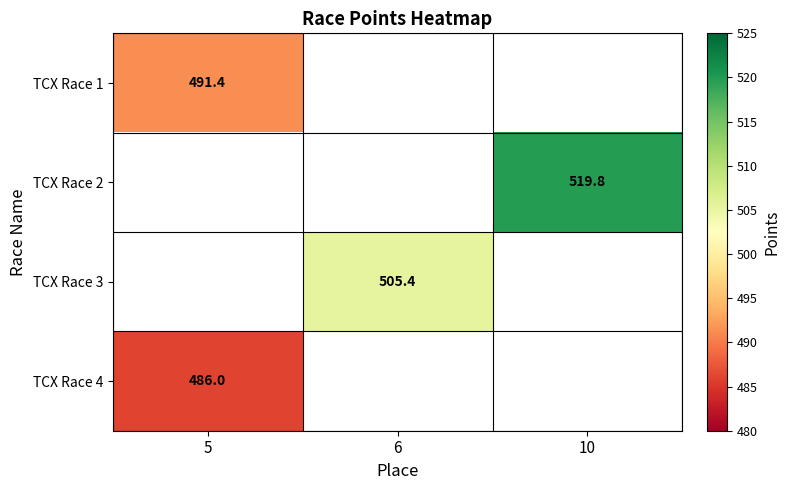

What is the greatest value displayed?

519.8